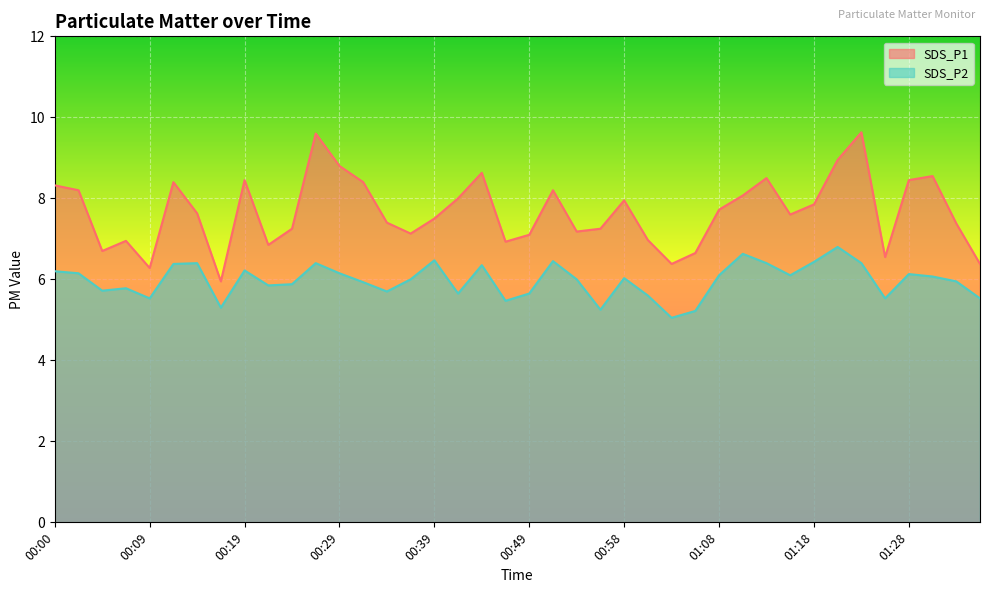

Which series has the largest total across all categories?

SDS_P1